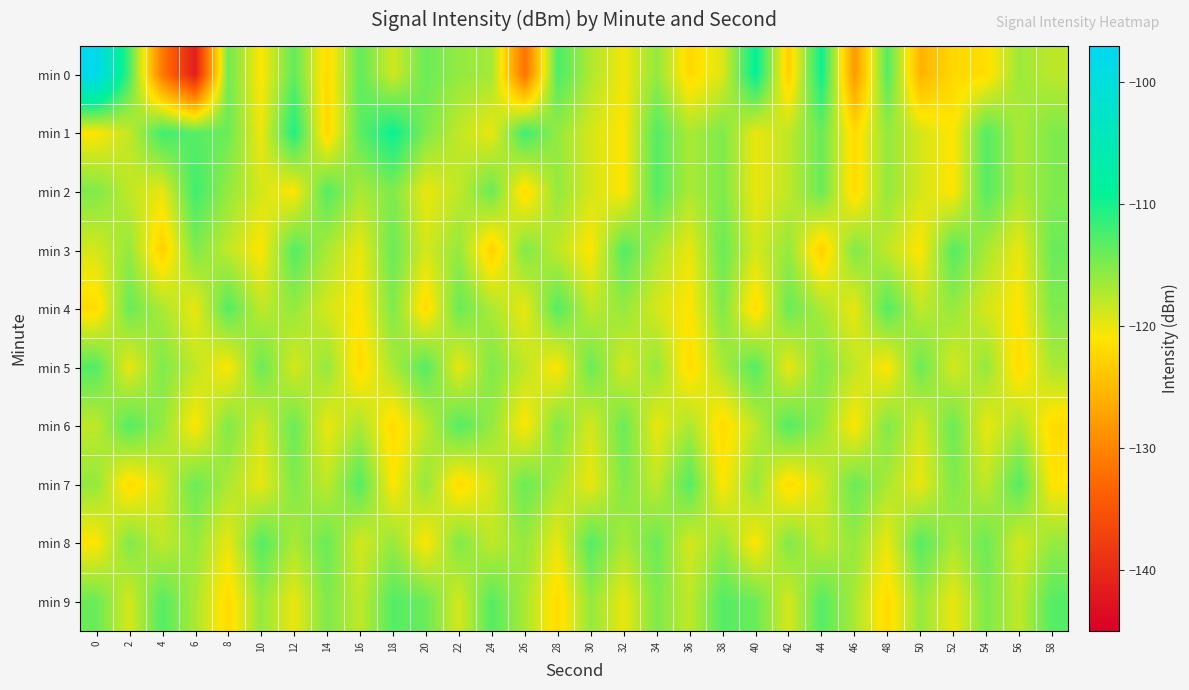

Between 40 and 58, which is larger?

40